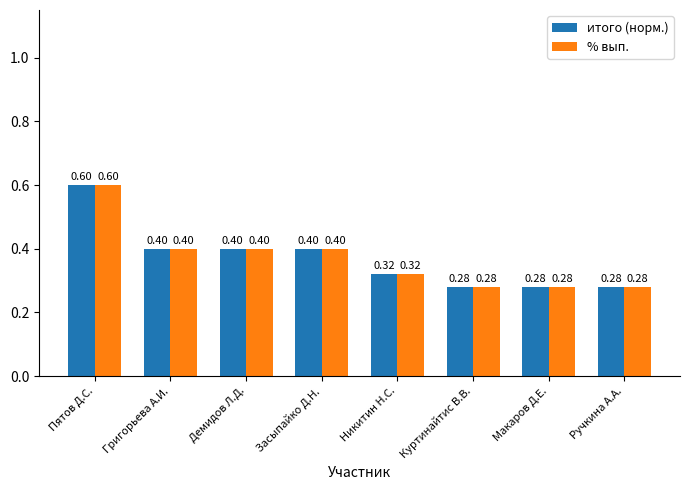

What is the total value across all series at Никитин Н.С.?

0.6